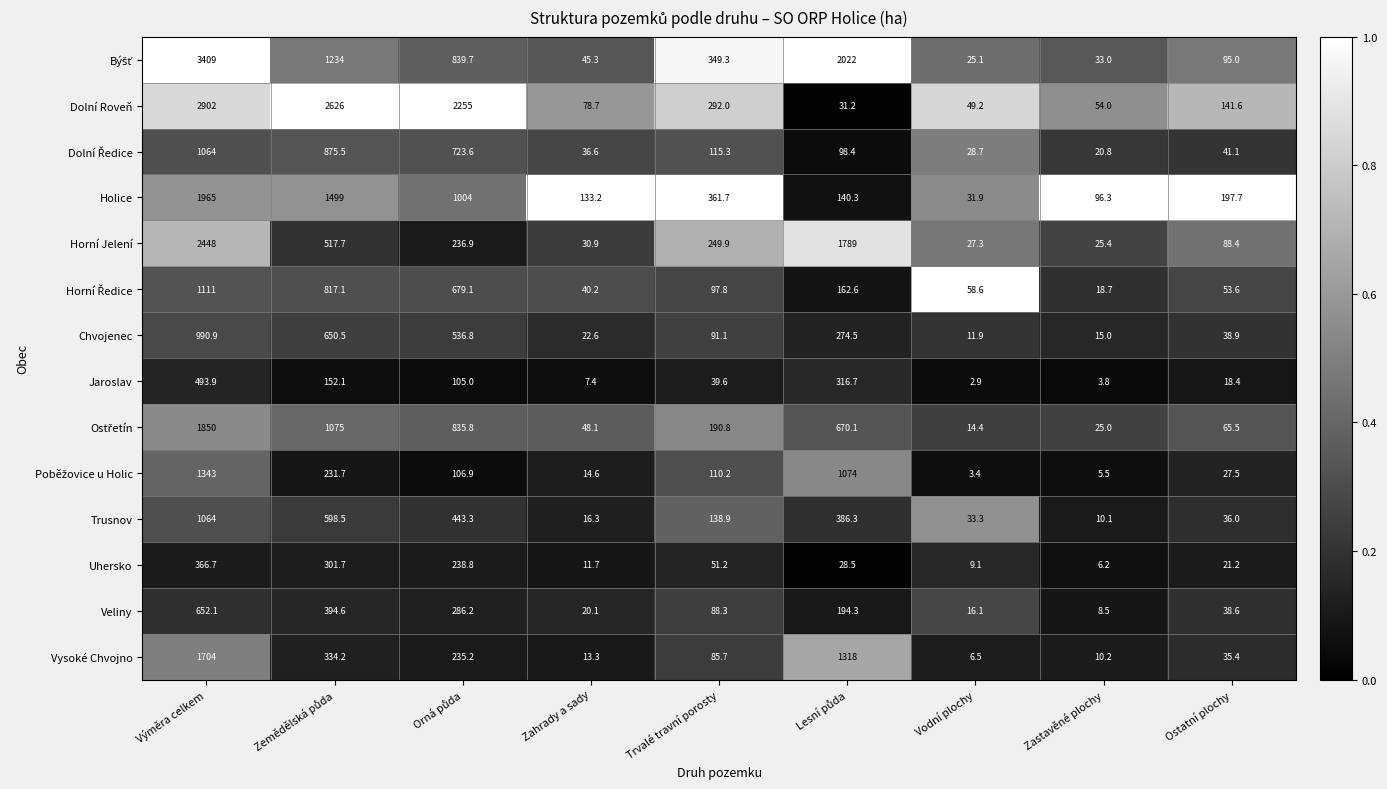

What is the sum of all Holice values?

5429.1